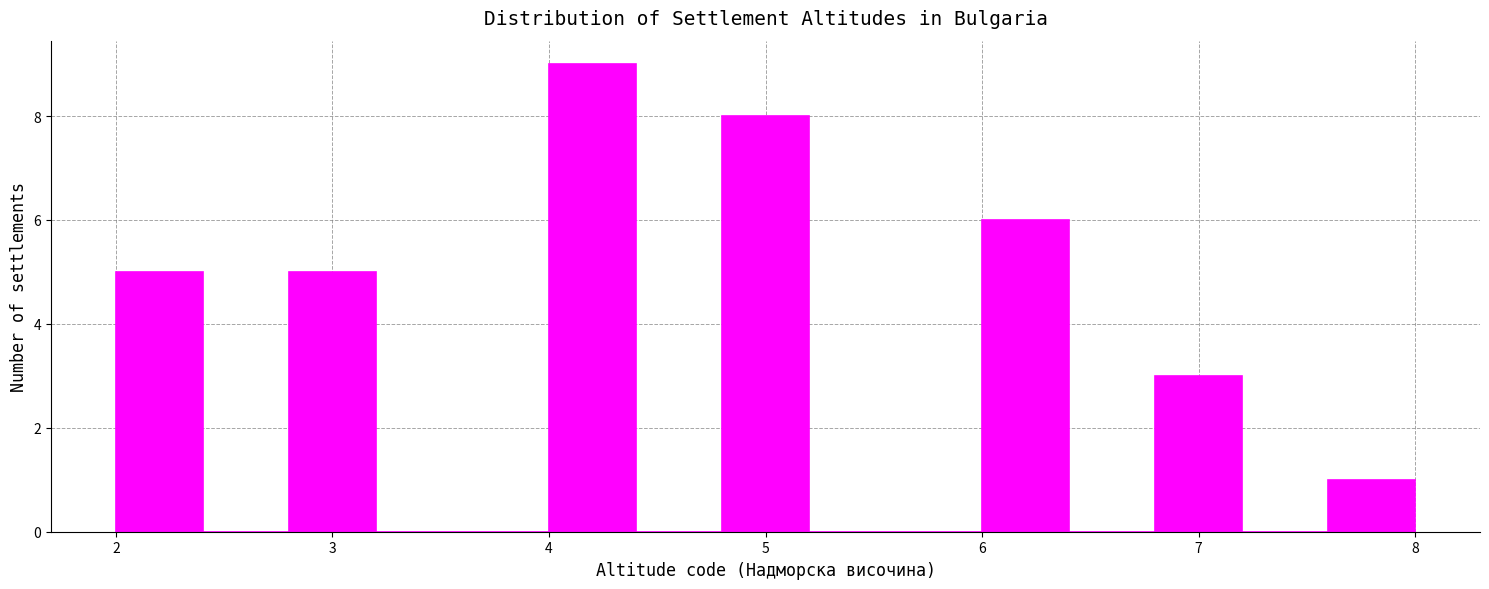

Reading left to right, list every bar in this chart as the range it spans on the x-axis followed by its height. The values are not printed on the chart, so give them approximately, as read against the axis.

2.0 to 2.4: 5
2.4 to 2.8: 0
2.8 to 3.2: 5
3.2 to 3.6: 0
3.6 to 4.0: 0
4.0 to 4.4: 9
4.4 to 4.8: 0
4.8 to 5.2: 8
5.2 to 5.6: 0
5.6 to 6.0: 0
6.0 to 6.4: 6
6.4 to 6.8: 0
6.8 to 7.2: 3
7.2 to 7.6: 0
7.6 to 8.0: 1